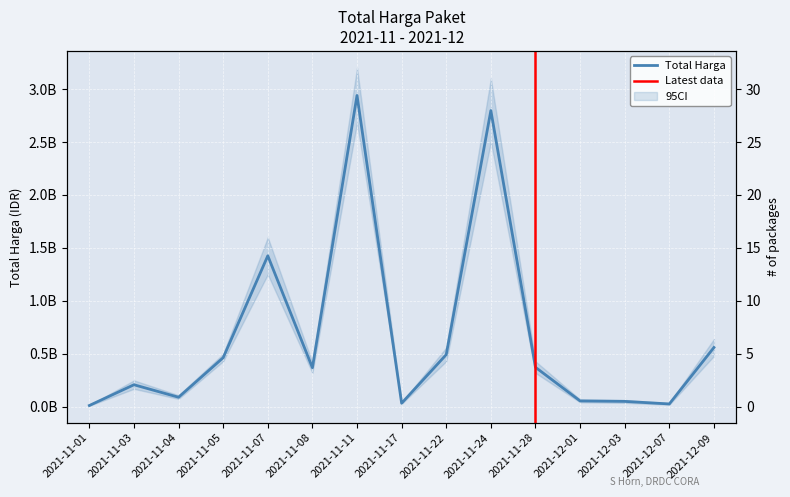

What is the difference between the values at 2021-11-07 and 2021-11-24?

1370459300